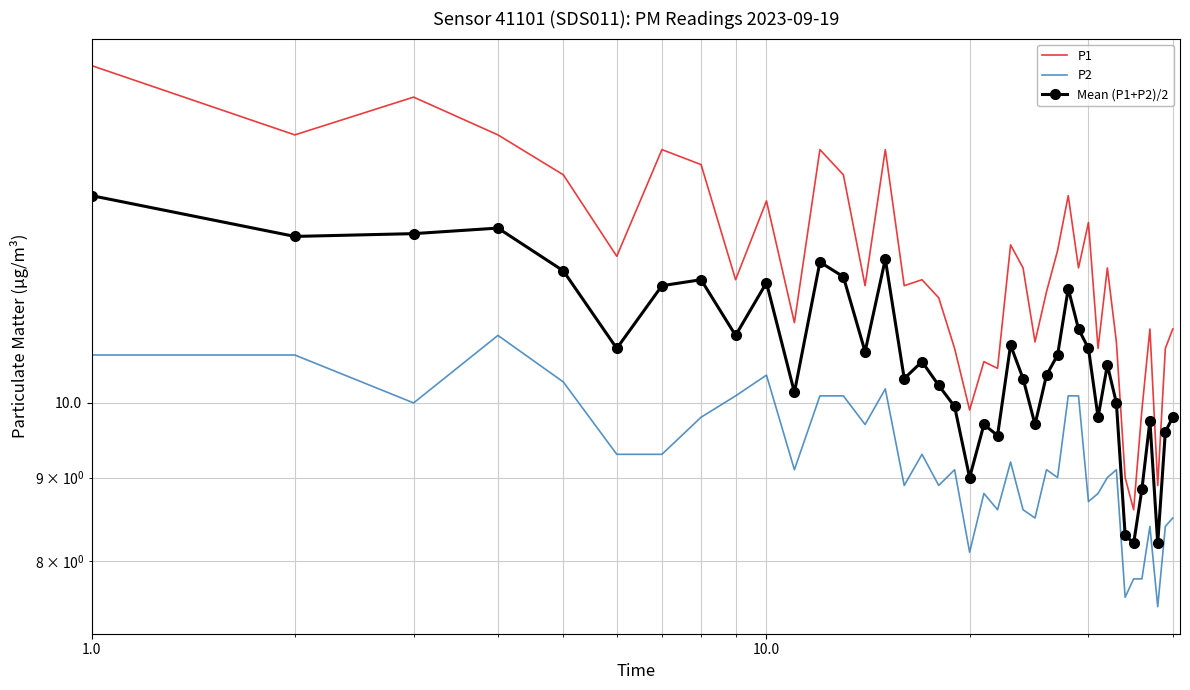

Reading left to right, what are all the values shown in this chart?

P1: 16.1	14.6	15.4	14.6	13.8	12.3	14.3	14.0	11.9	13.3	11.2	14.3	13.8	11.8	14.3	11.8	11.9	11.6	10.8	9.9	10.6	10.5	12.5	12.1	10.9	11.7	12.4	13.4	12.1	12.9	10.8	12.1	10.9	9.0	8.6	9.9	11.1	8.9	10.8	11.1
P2: 10.7	10.7	10.0	11.0	10.3	9.3	9.3	9.8	10.1	10.4	9.1	10.1	10.1	9.7	10.2	8.9	9.3	8.9	9.1	8.1	8.8	8.6	9.2	8.6	8.5	9.1	9.0	10.1	10.1	8.7	8.8	9.0	9.1	7.6	7.8	7.8	8.4	7.5	8.4	8.5
Mean (P1+P2)/2: 13.4	12.6	12.7	12.8	12.1	10.8	11.8	11.9	11.0	11.9	10.1	12.2	11.9	10.8	12.2	10.4	10.6	10.2	9.9	9.0	9.7	9.6	10.8	10.3	9.7	10.4	10.7	11.8	11.1	10.8	9.8	10.6	10.0	8.3	8.2	8.8	9.8	8.2	9.6	9.8